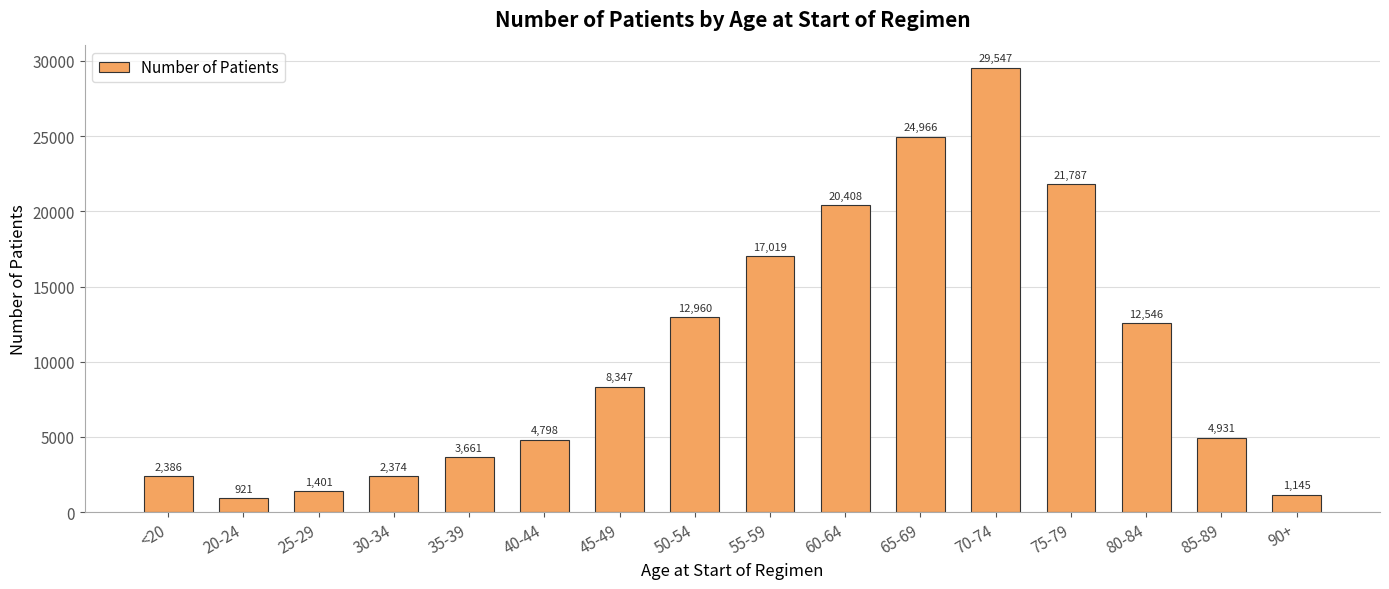

How many categories are shown in the chart?

16